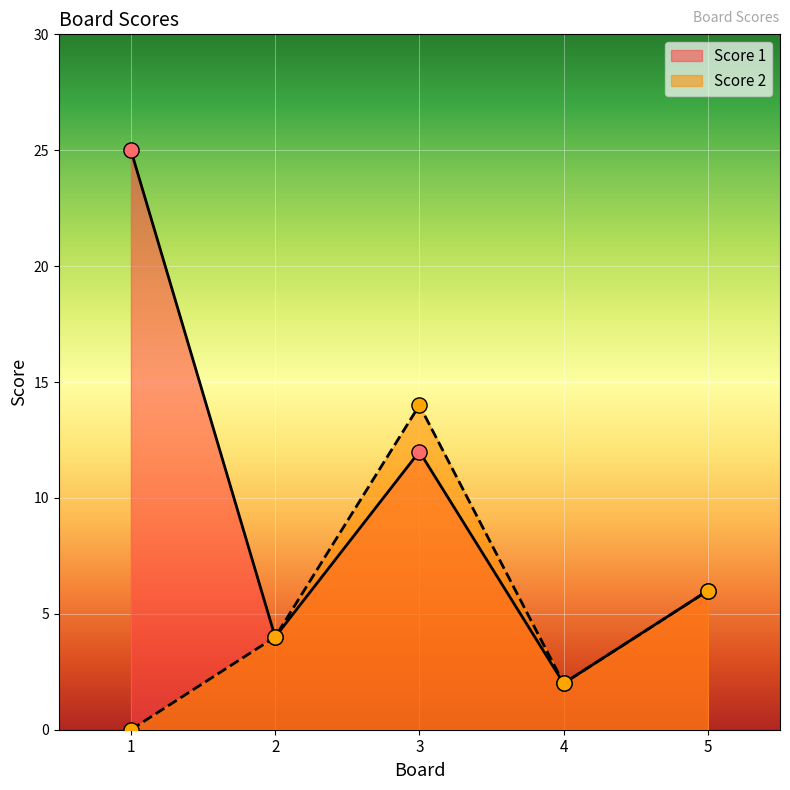

Which series has the widest spread of Y values?

Score 1